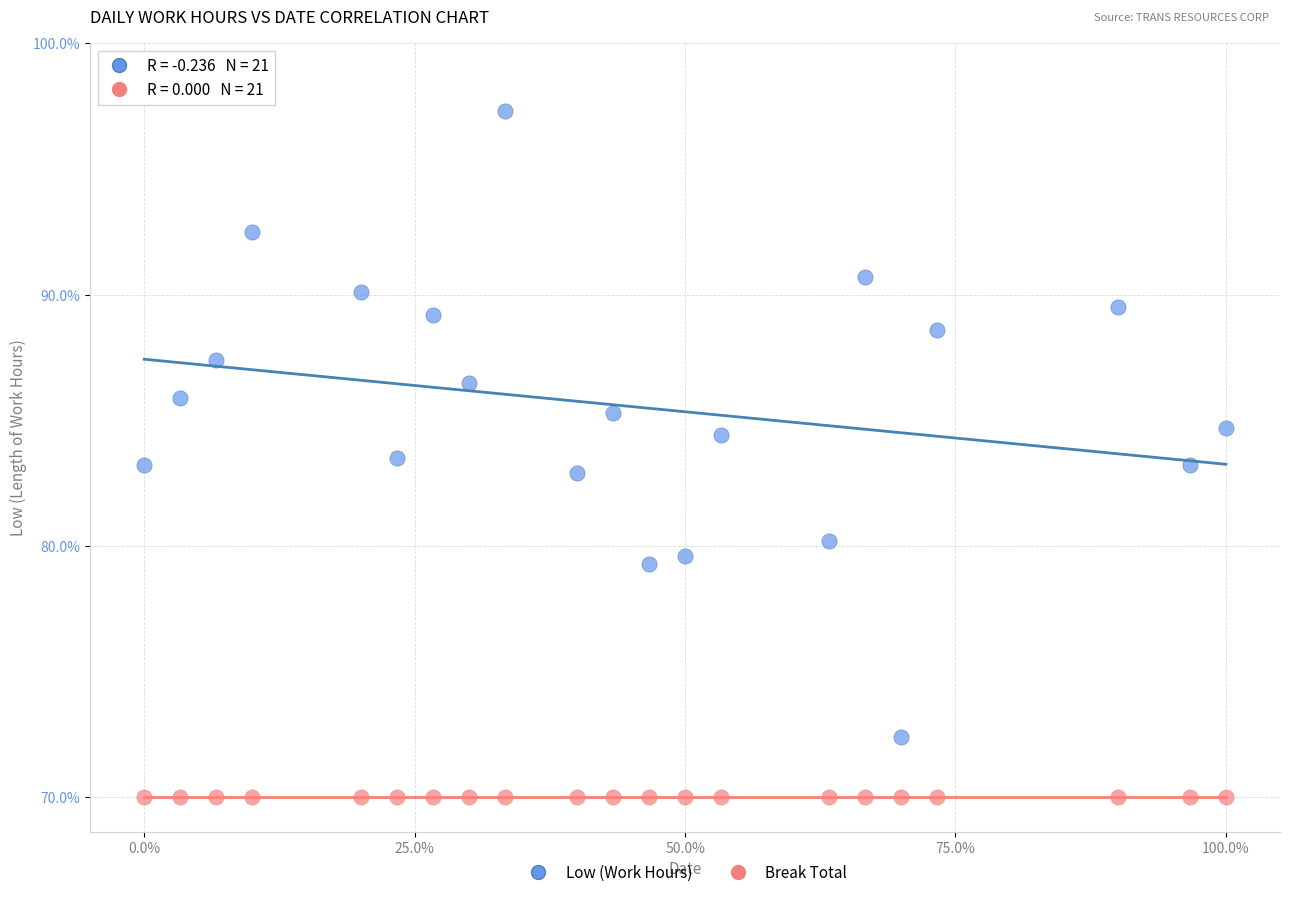

What are all the series names shown in the legend?

Low (Work Hours), Break Total